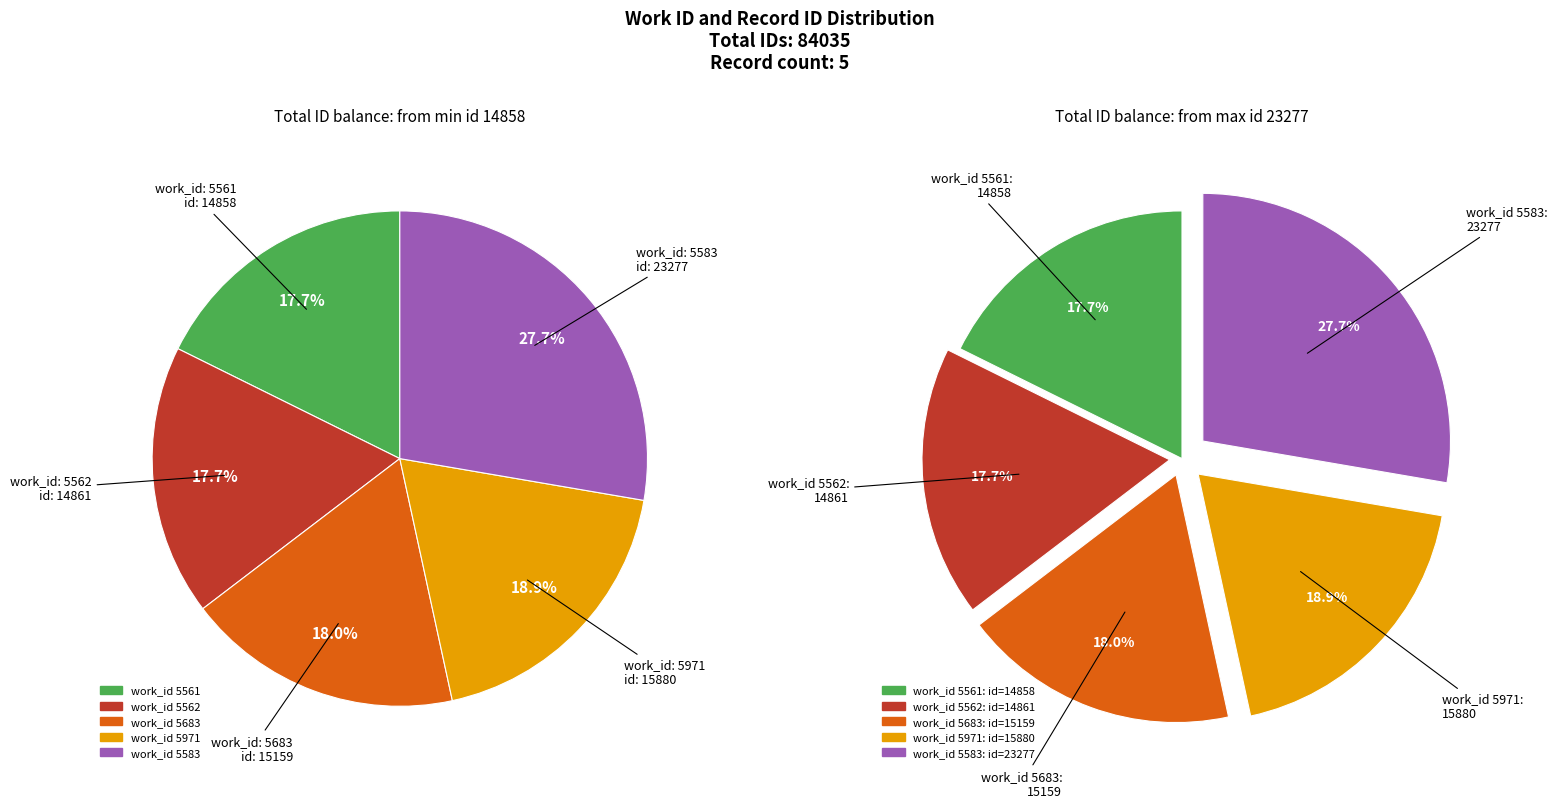

Is there a majority slice in this chart?

No